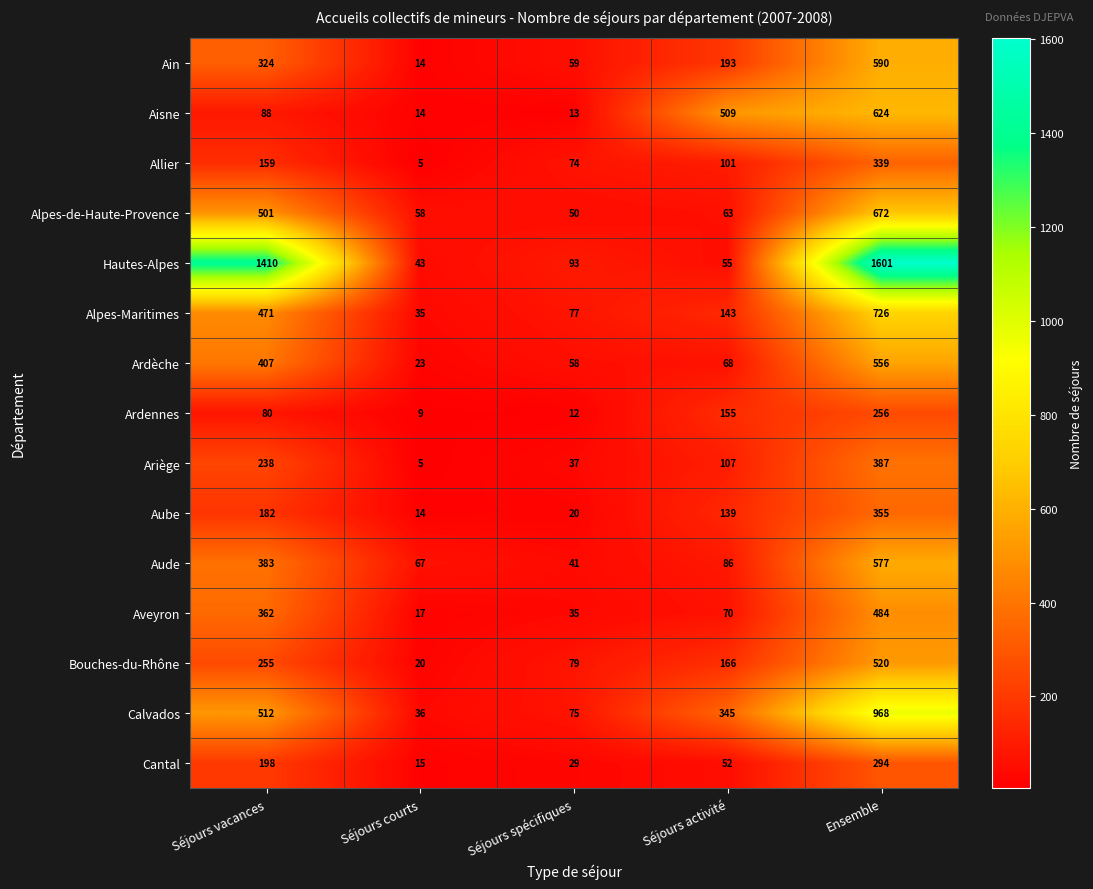

What is the sum of all Alpes-de-Haute-Provence values?

1344